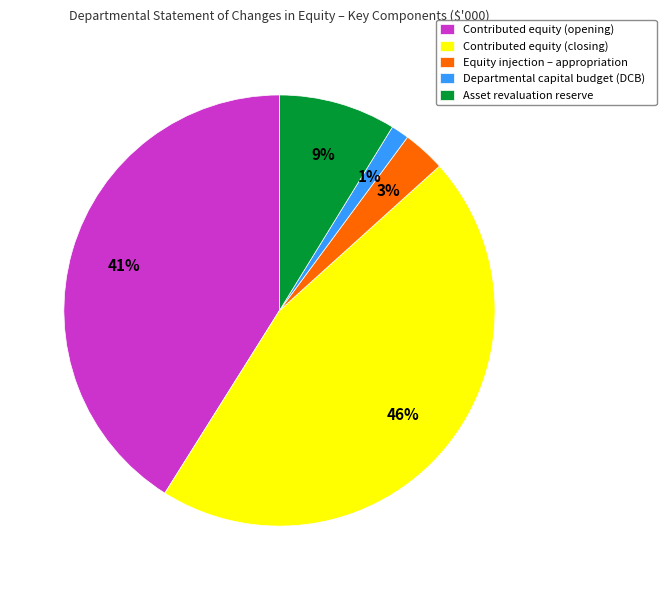

Do Asset revaluation reserve and Equity injection – appropriation together represent more than half of the pie?

No